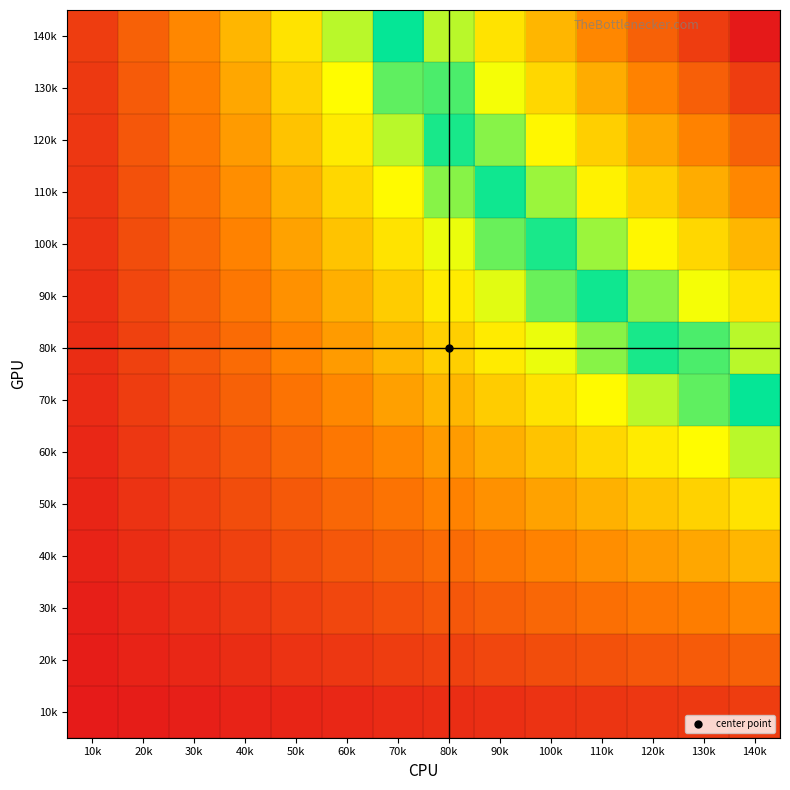

Between 10k and 90k, which is larger?

90k